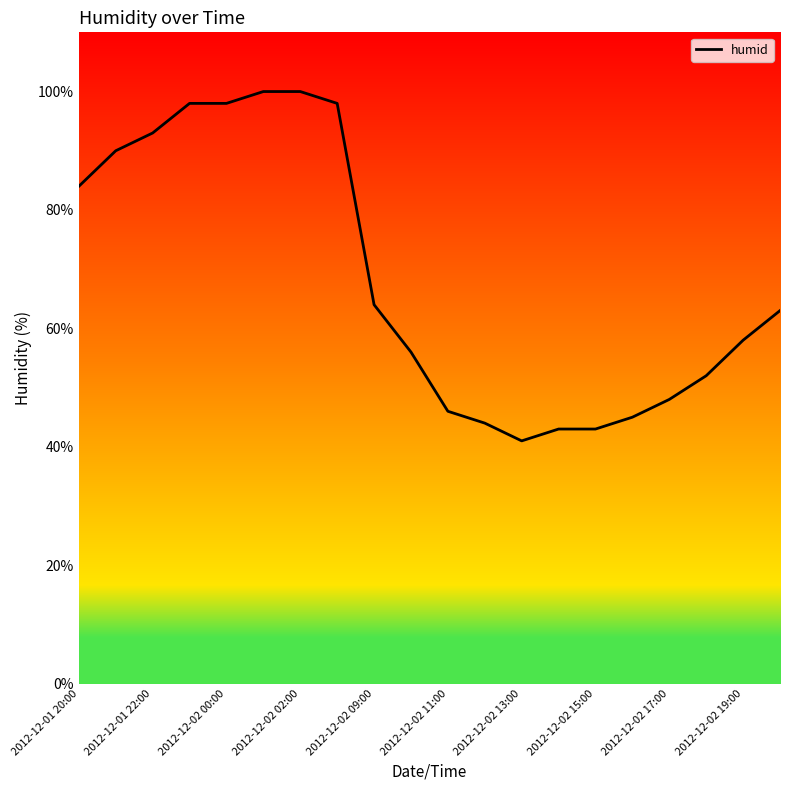

What is the smallest value displayed?

41